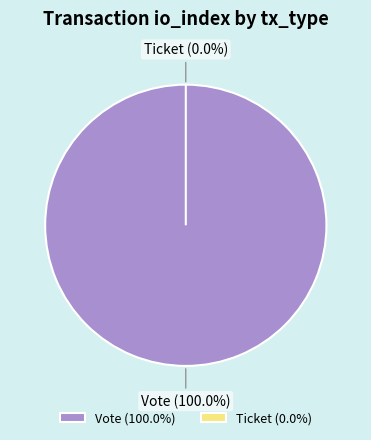

The Vote slice represents 100% of the pie. True or false?

True